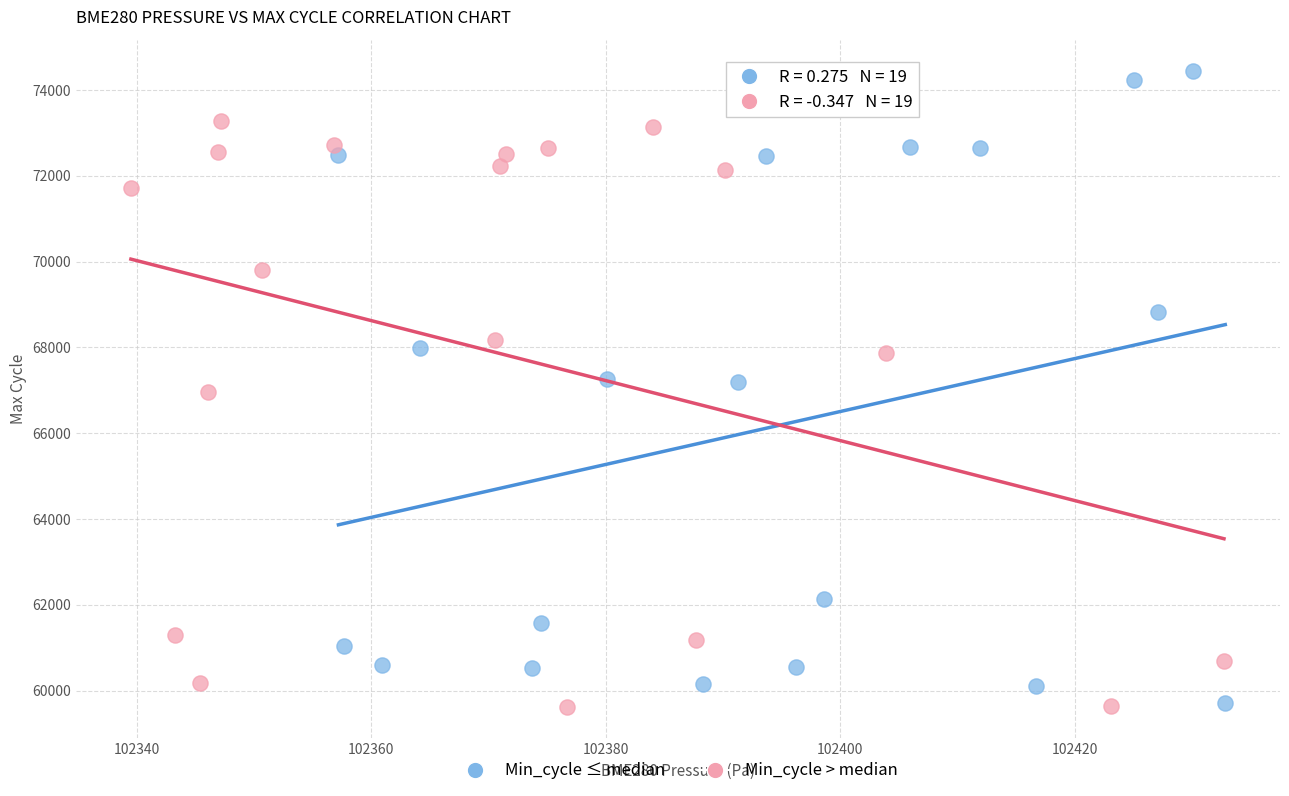

Which series has the largest Y range (max minus min)?

Min_cycle ≤ median